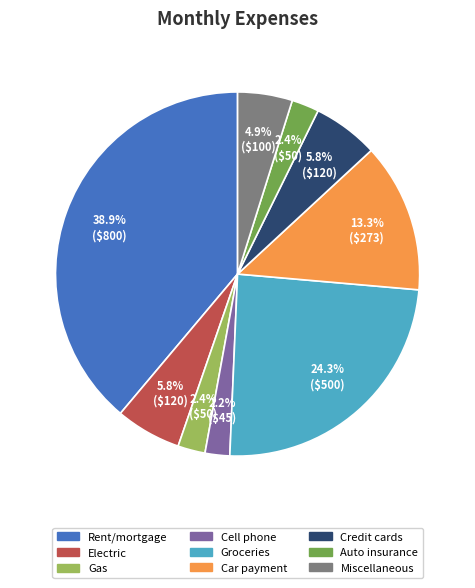

Is the sum of Cell phone and Groceries greater than half?

No